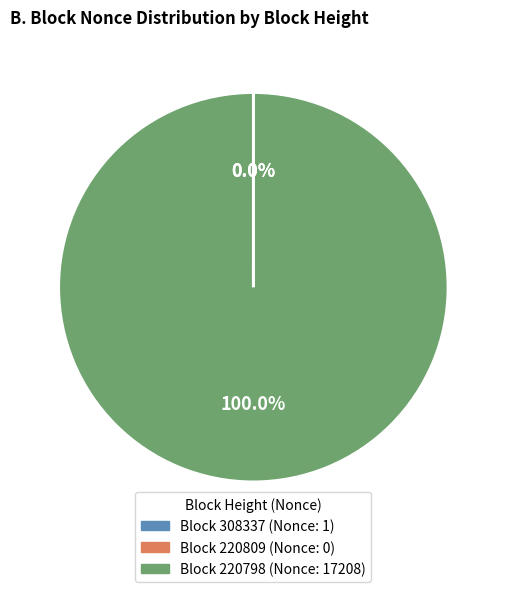

Is there a majority slice in this chart?

Yes